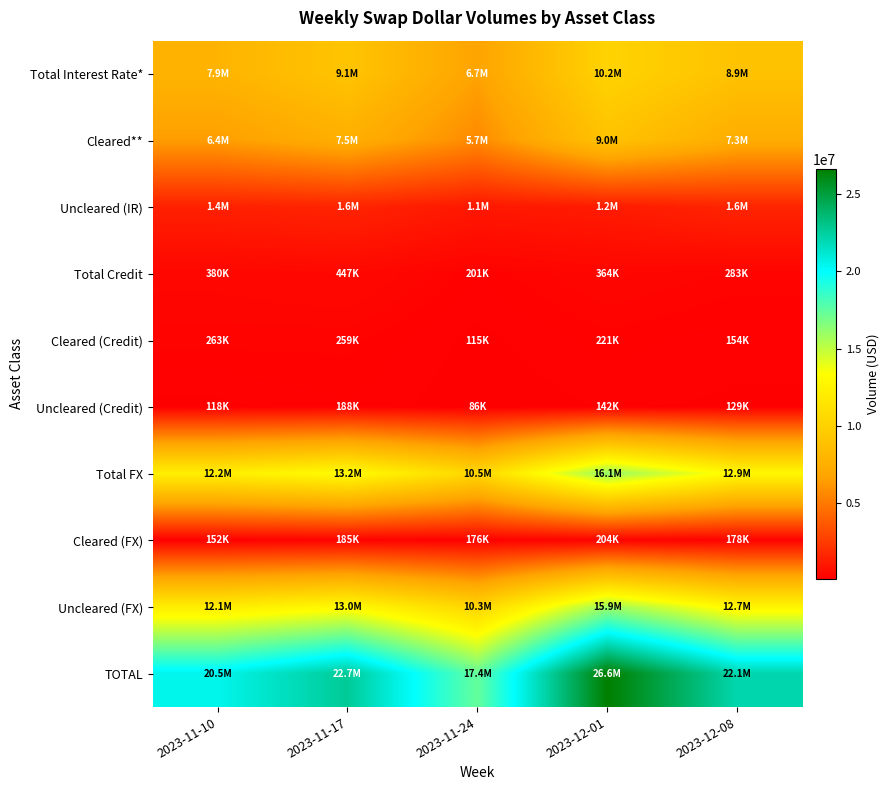

What is the total value across all series at 2023-12-08?

66311116